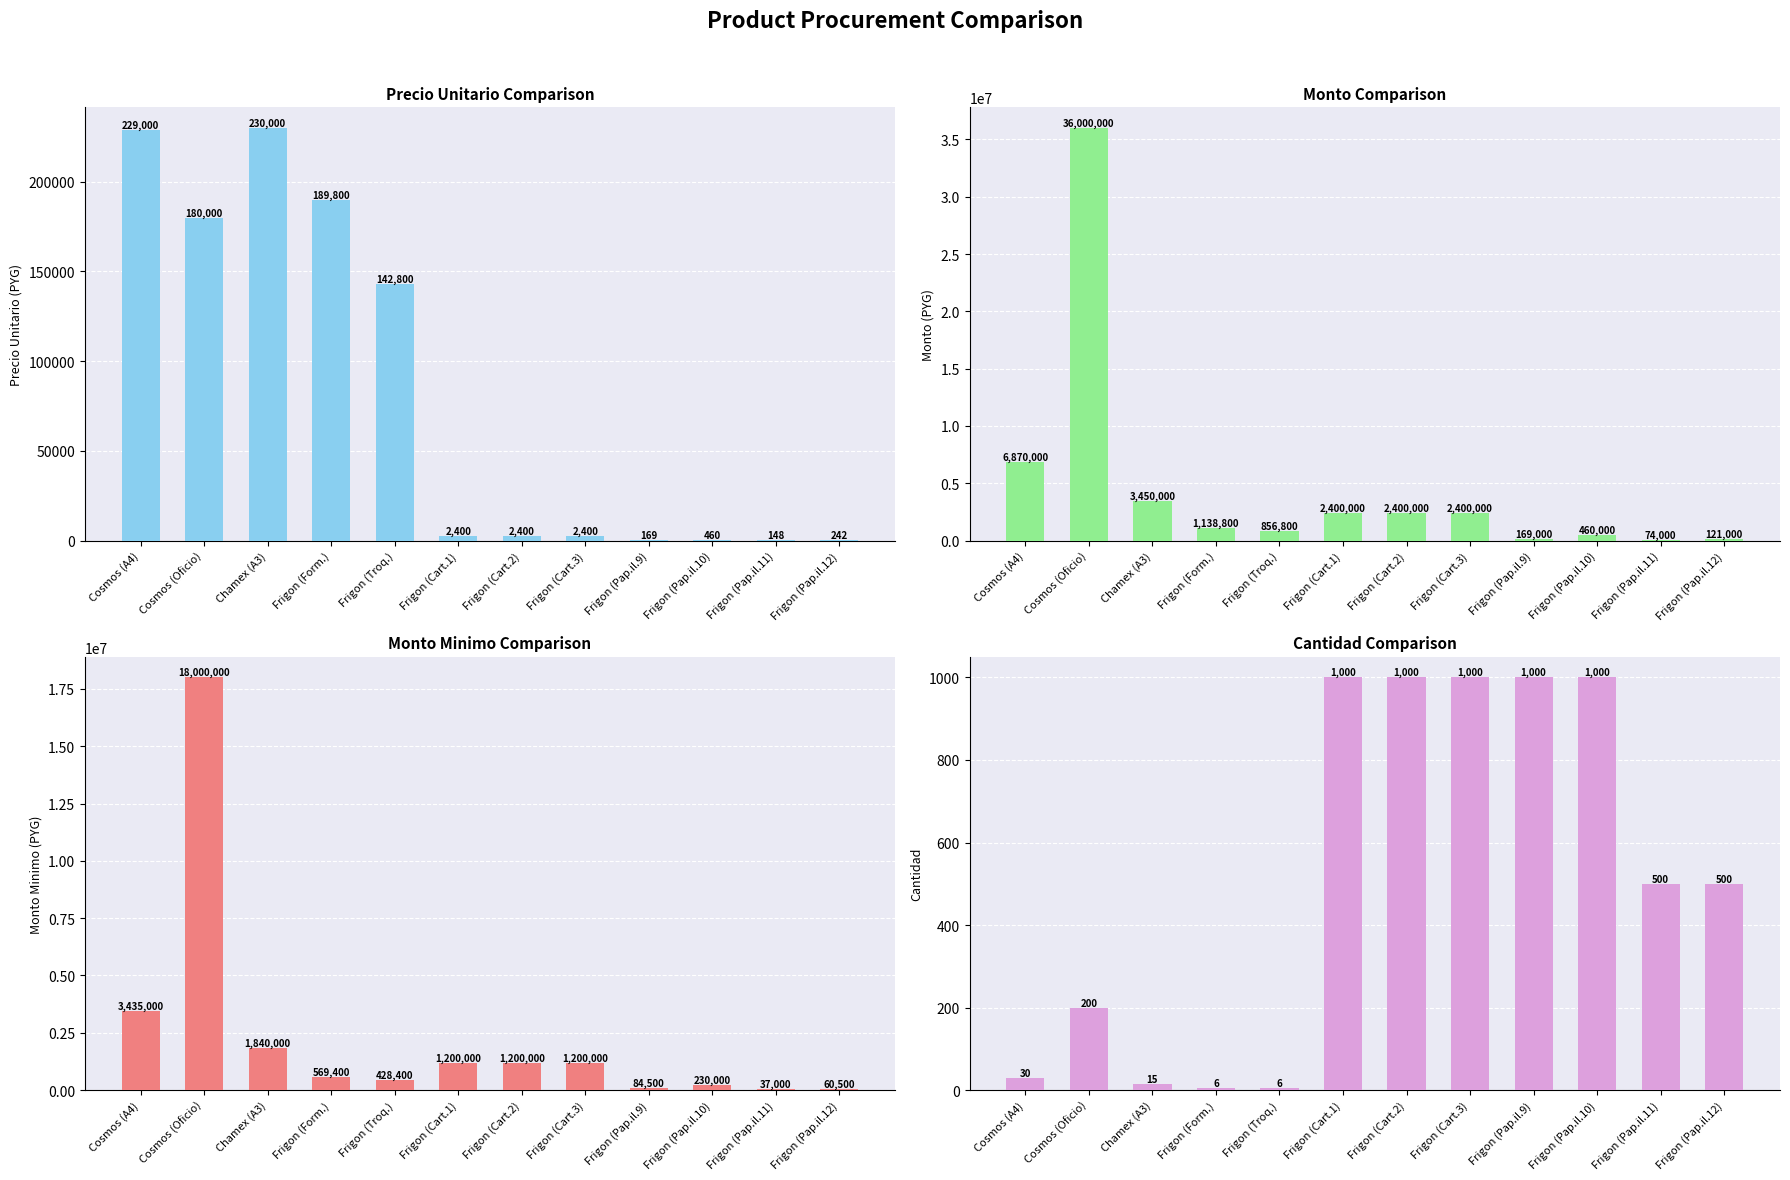

What is the minimum value shown in the chart?

6